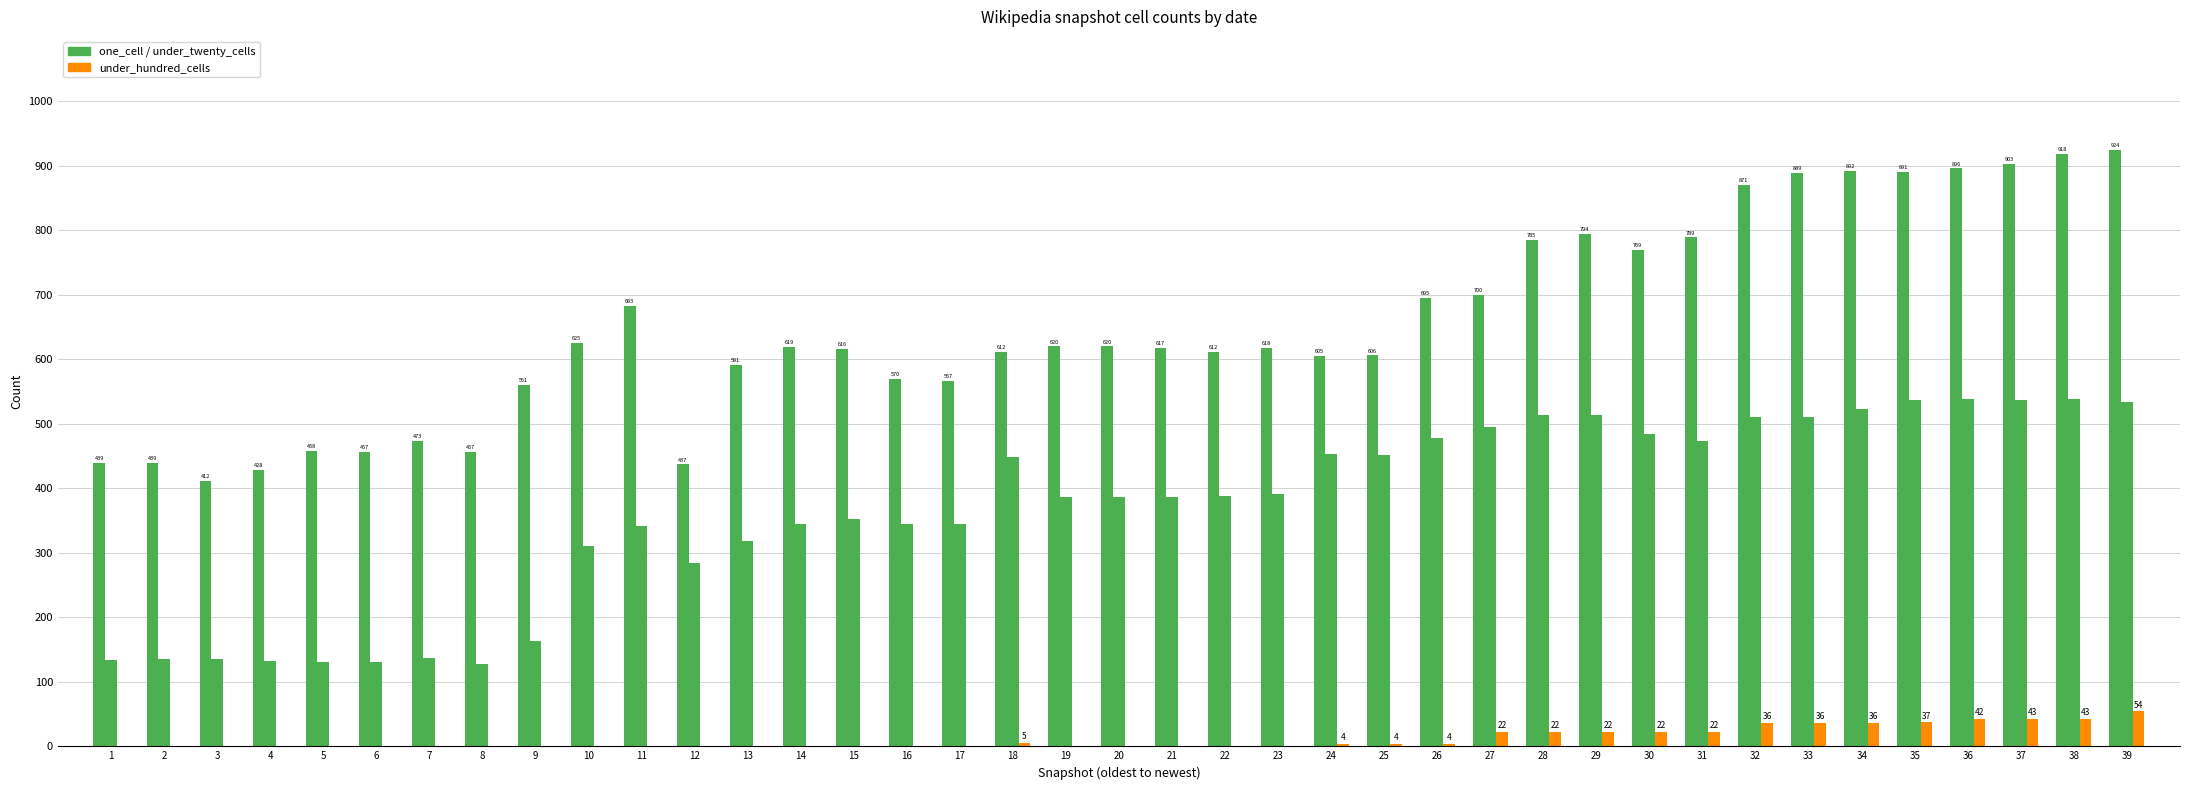

How many distinct data groups are displayed?

3